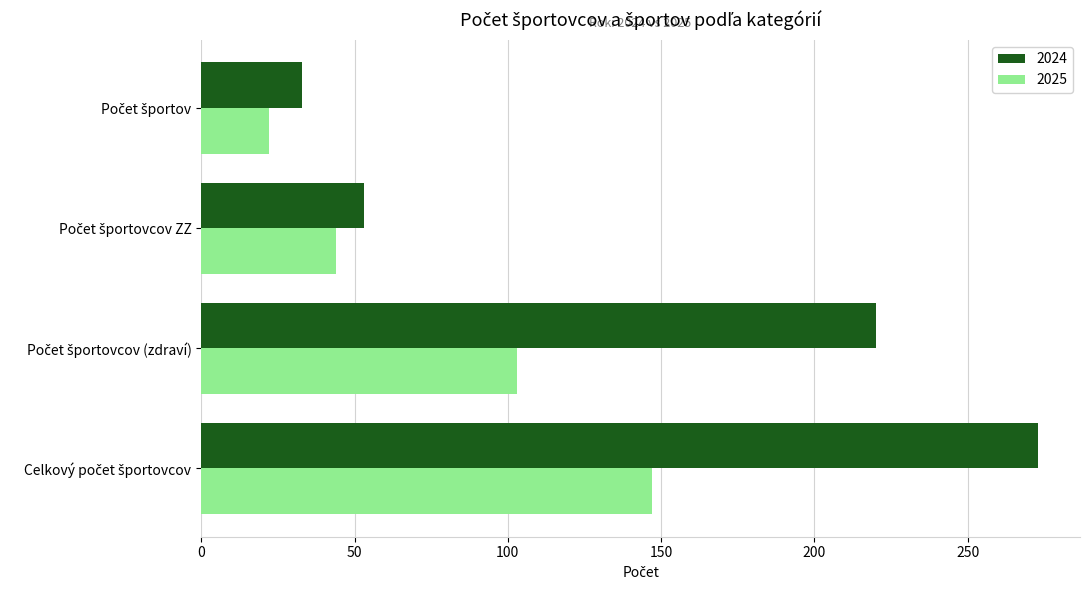

At how many categories does at least one series exceed 152?

2